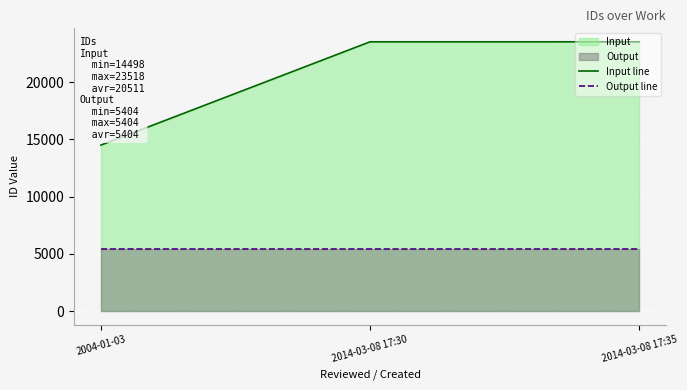

How many series are shown in this chart?

2